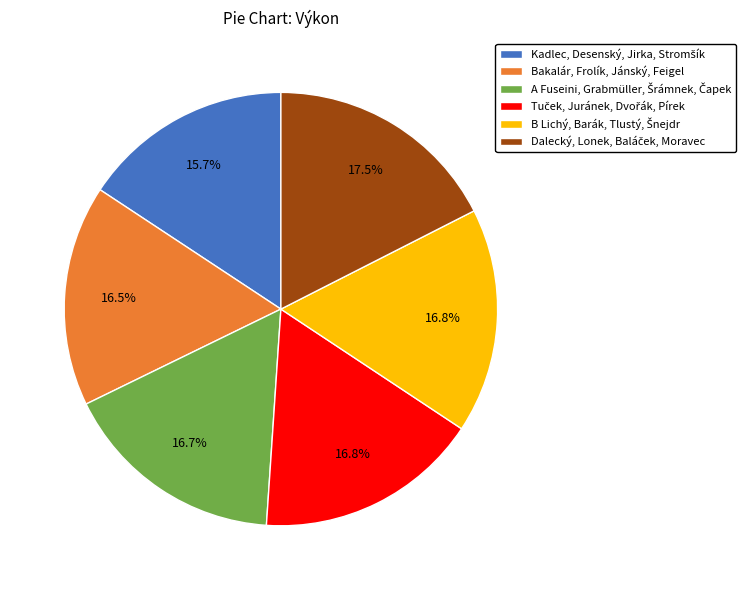

Is there any slice that represents more than half of the pie?

No